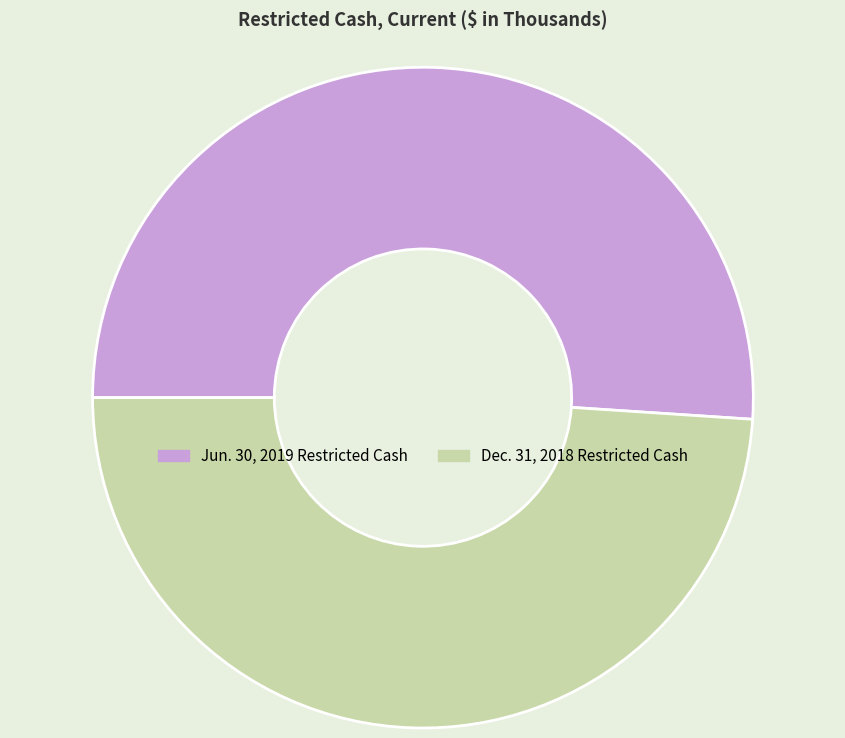

Rank the categories by value from lowest to highest.

Dec. 31, 2018 Restricted Cash, Jun. 30, 2019 Restricted Cash